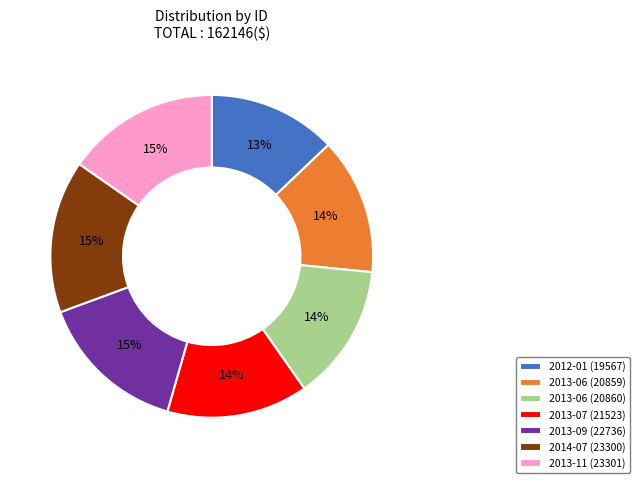

Do 2013-11 (23301) and 2012-01 (19567) together represent more than half of the pie?

No